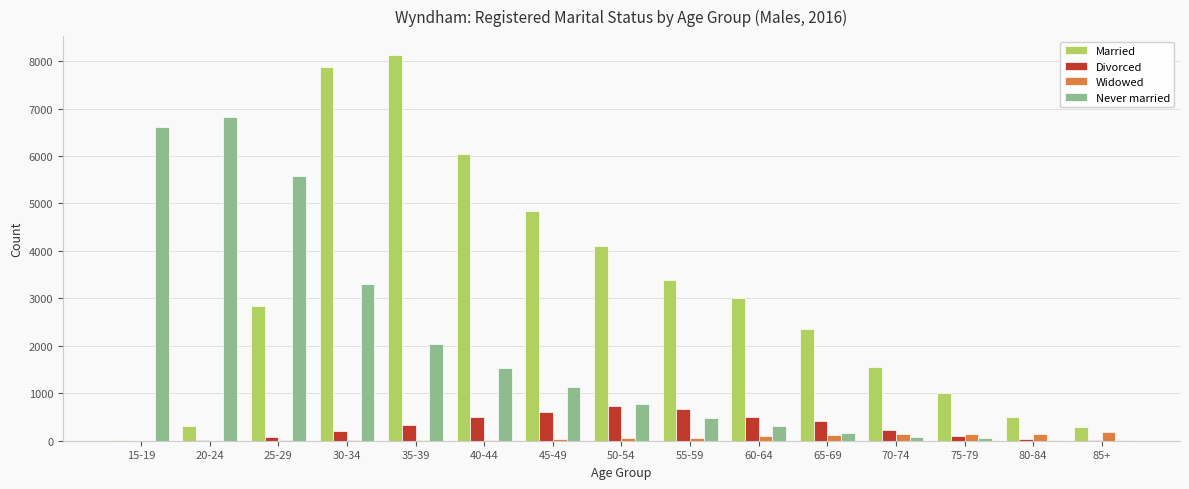

What is the sum of all Widowed values?

1033